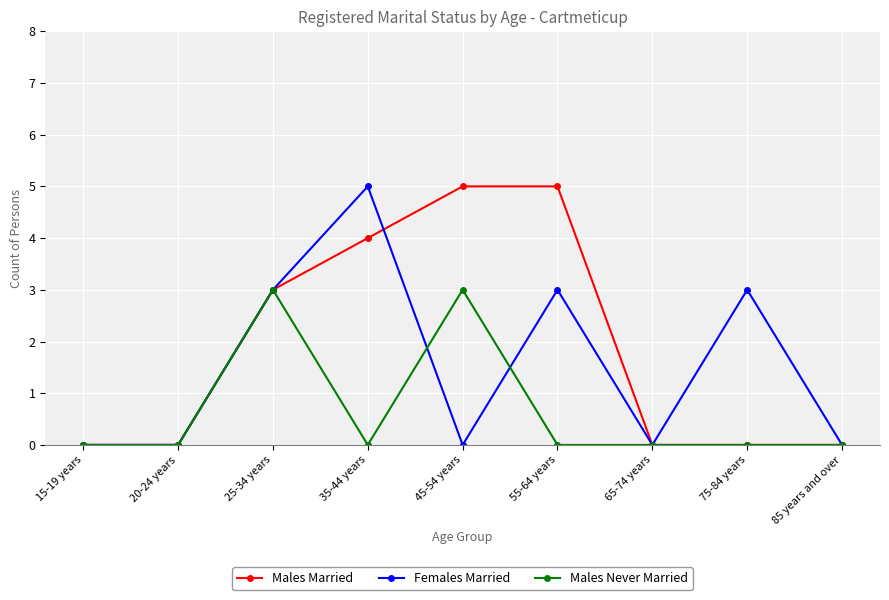

What is the difference between the Females Married values at 35-44 years and 75-84 years?

2